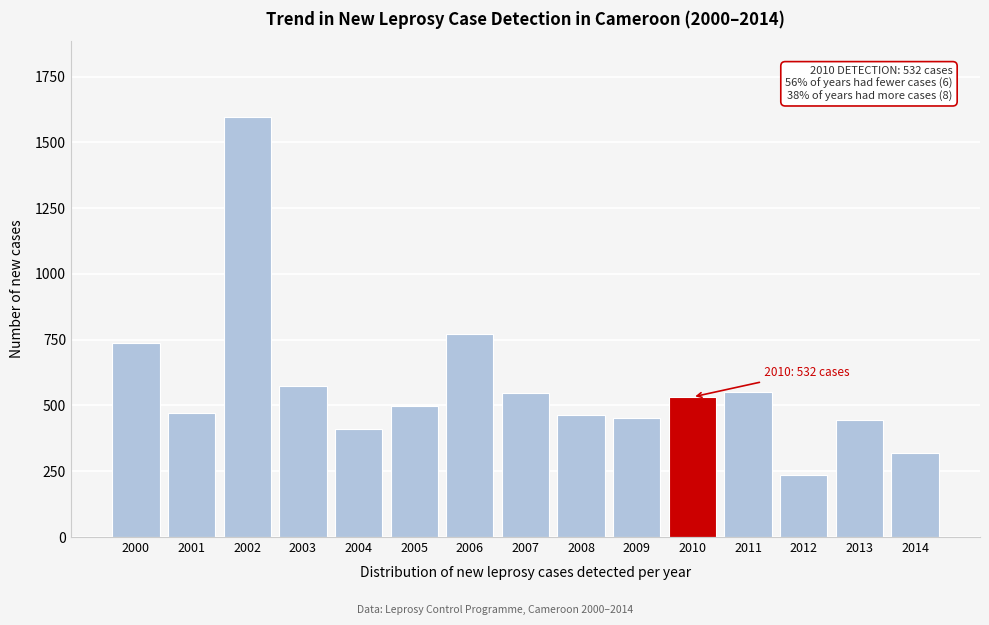

What is the average value?

574